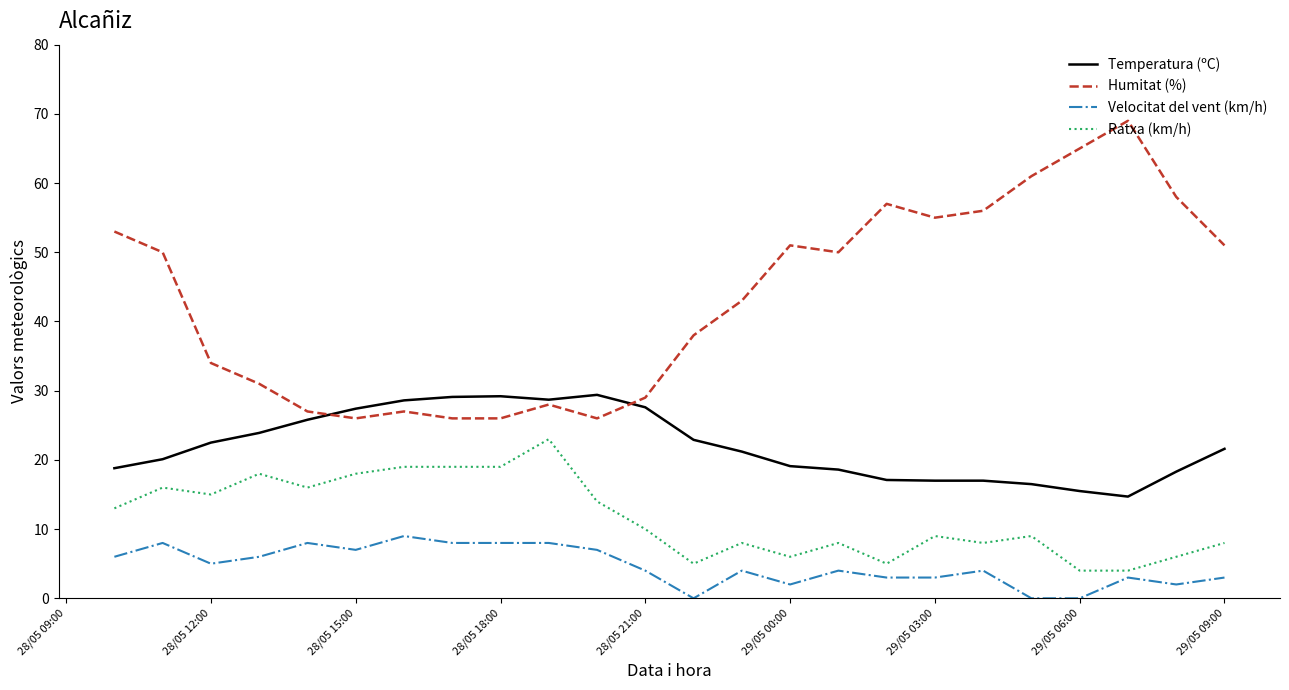

True or false: Velocitat del vent (km/h) and Humitat (%) intersect in this chart.

False